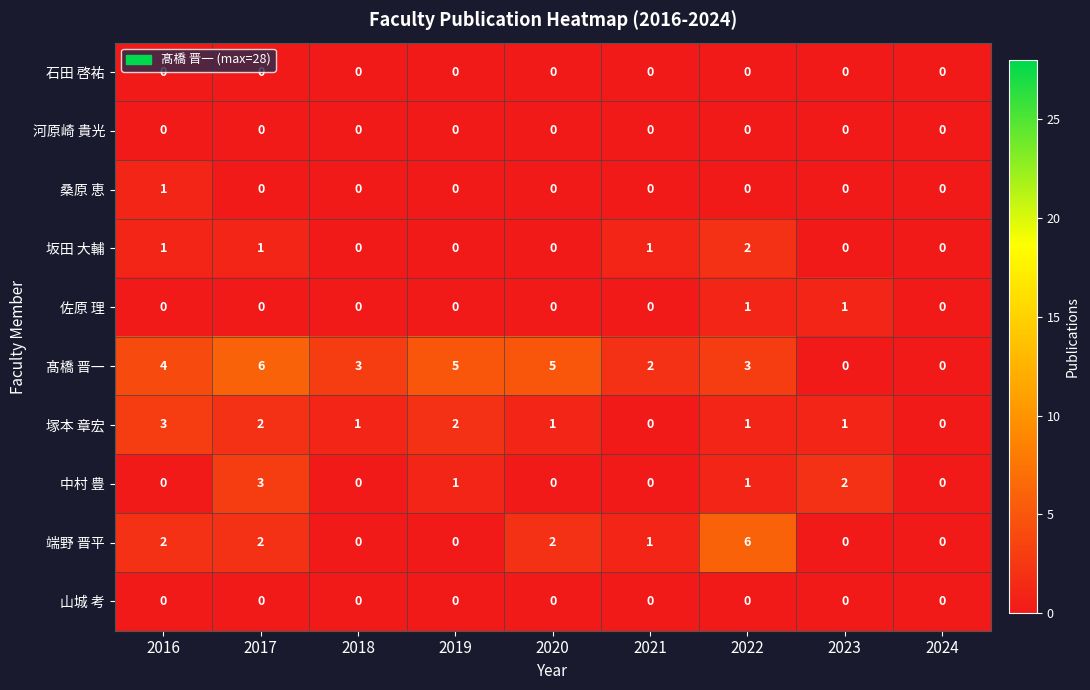

What is the sum of all 坂田 大輔 values?

5